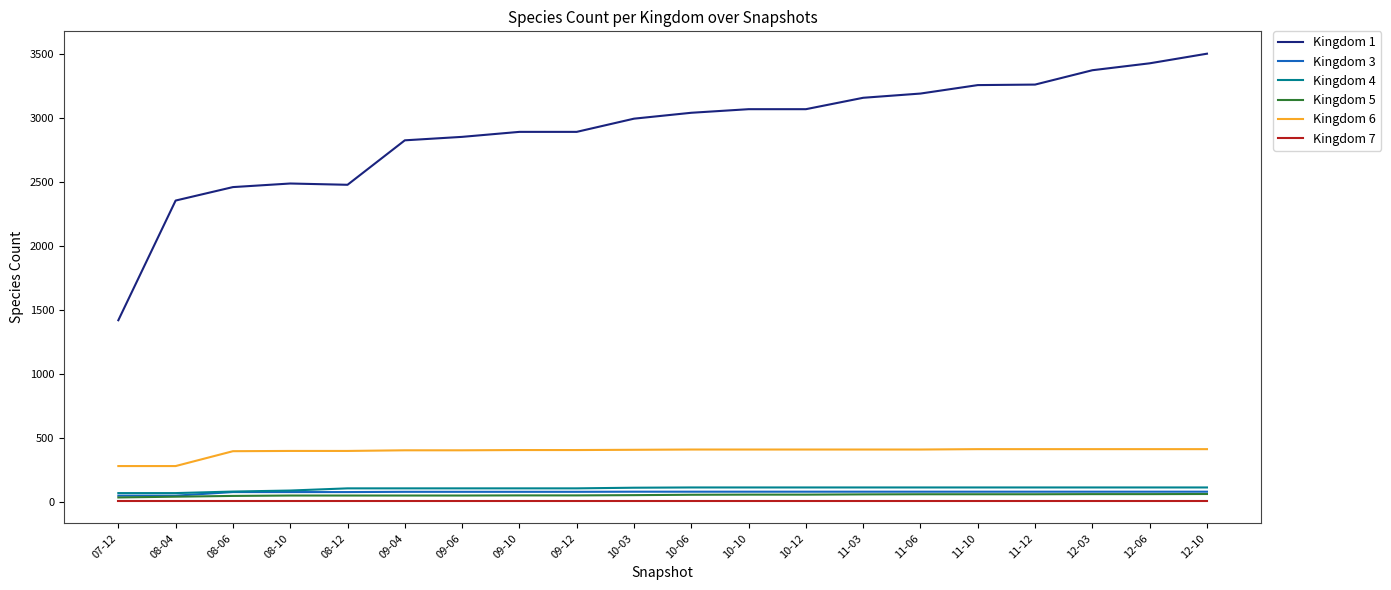

What is the difference between the highest and lowest values at 11-10?

3246